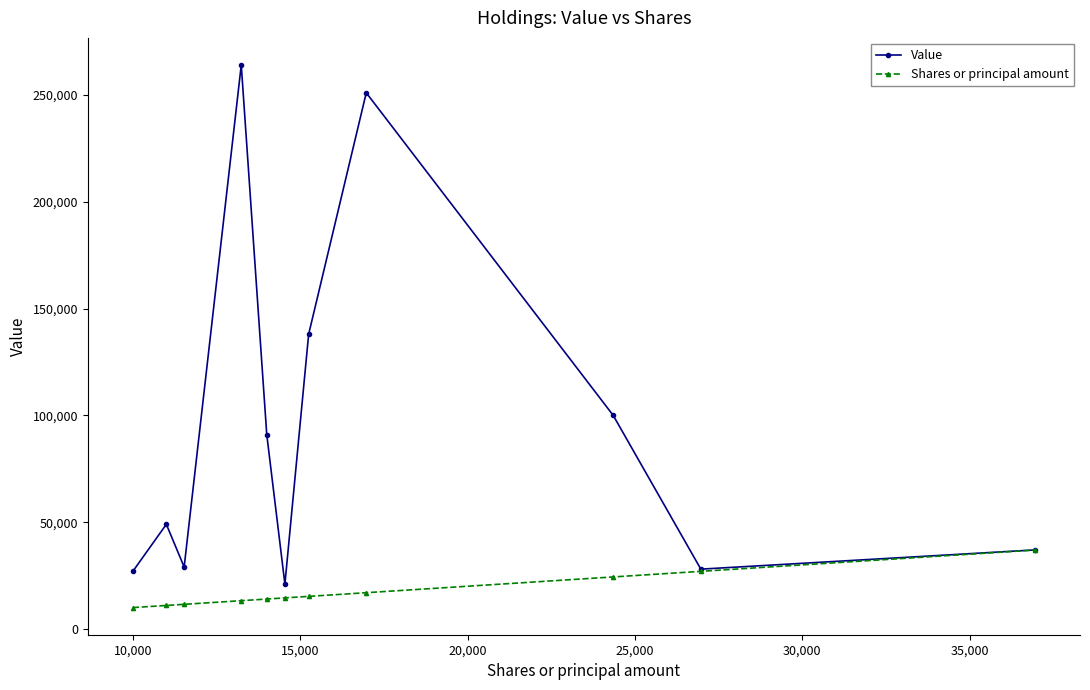

What is the difference between the maximum and minimum values in the Value series?

243000